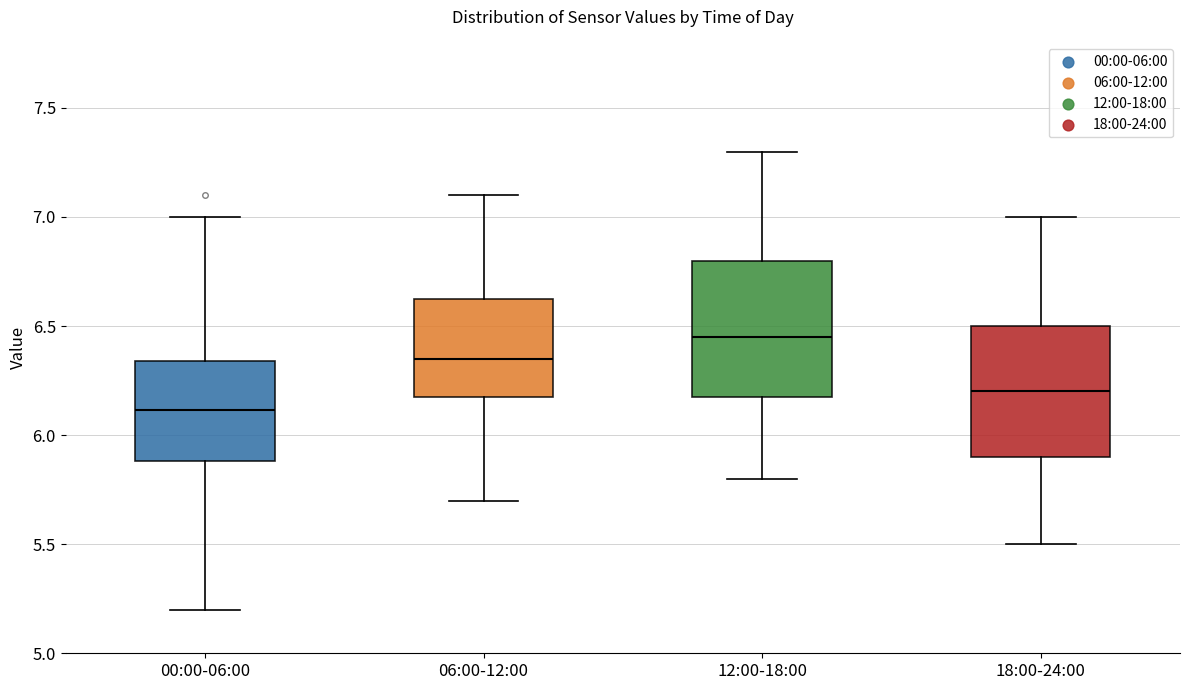

Which box has the lowest median line?

00:00-06:00